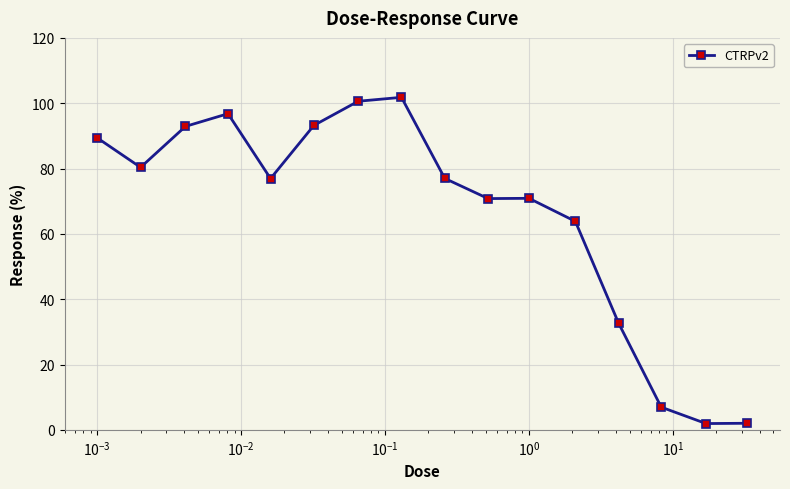

What is the greatest value displayed?

101.8